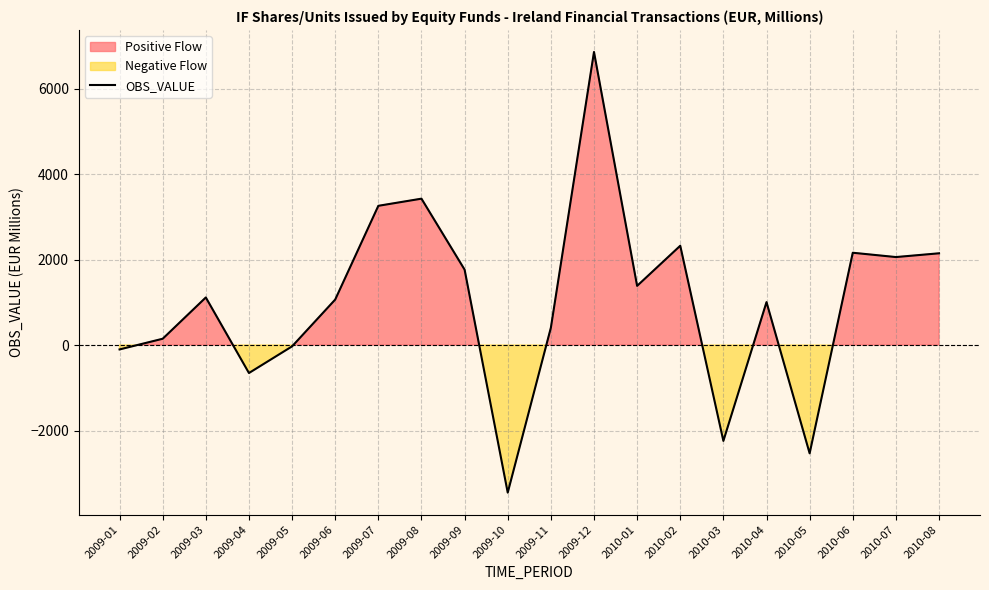

Which category has the highest value across all series?

2009-12